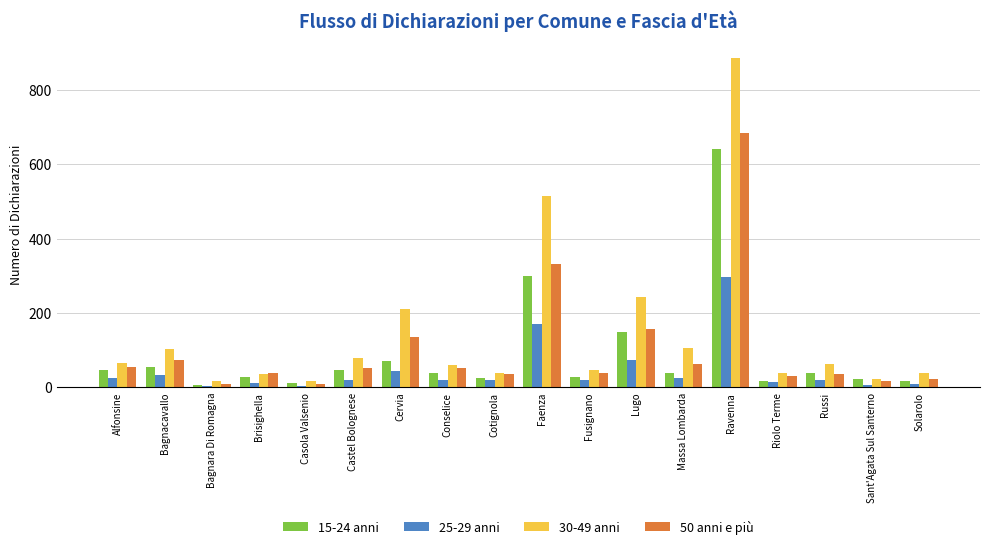

Is it true that 30-49 anni equals 310 at Cervia?

False